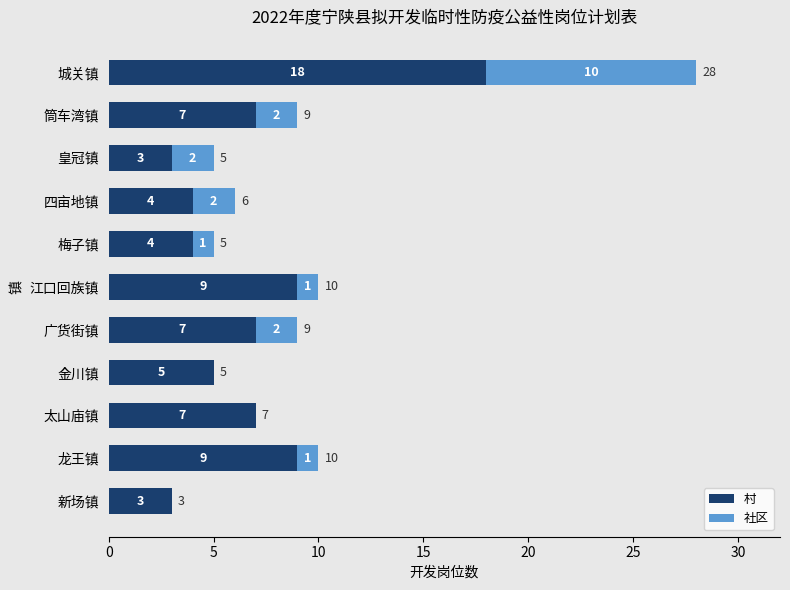

What is the sum of all 村 values?

76